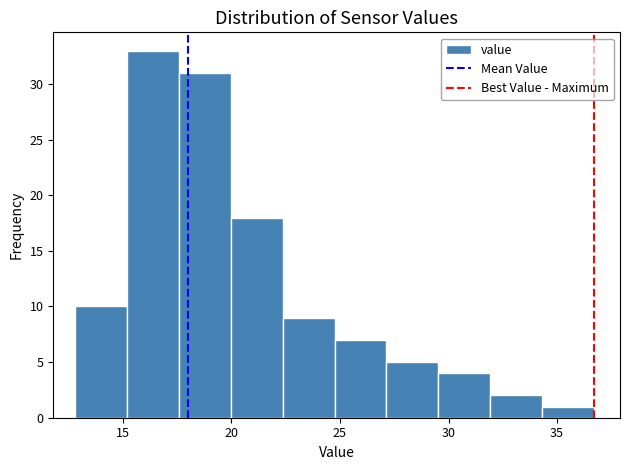

Which range on the x-axis has the tallest bar?

15.0 to 17.5